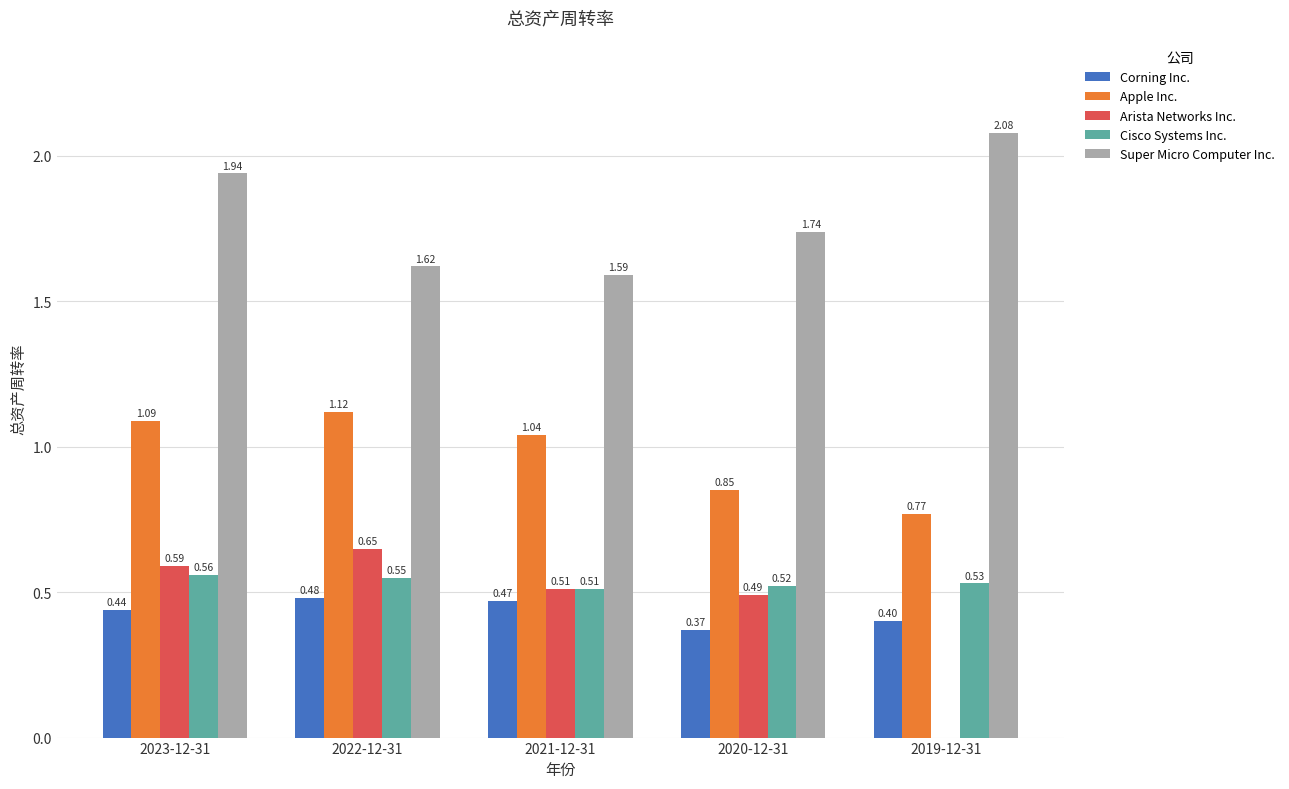

True or false: Corning Inc. has a value of 0.6 at 2021-12-31.

False